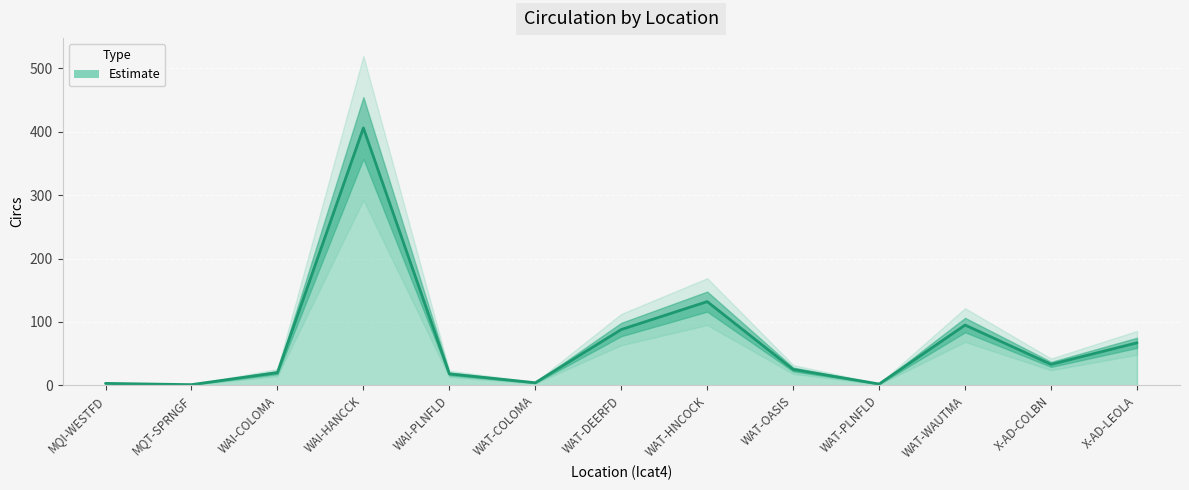

What is the change in value from WAT-OASIS to X-AD-LEOLA?

+42